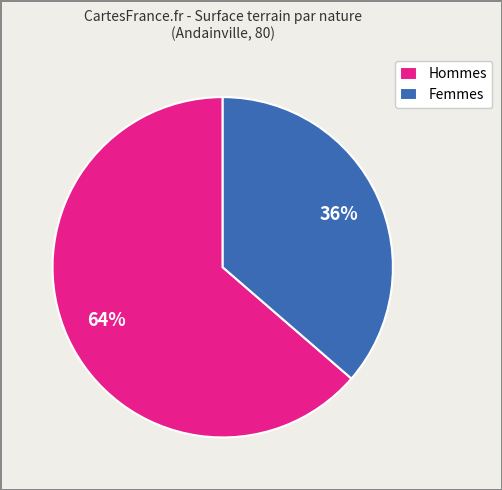

Is there a majority slice in this chart?

Yes